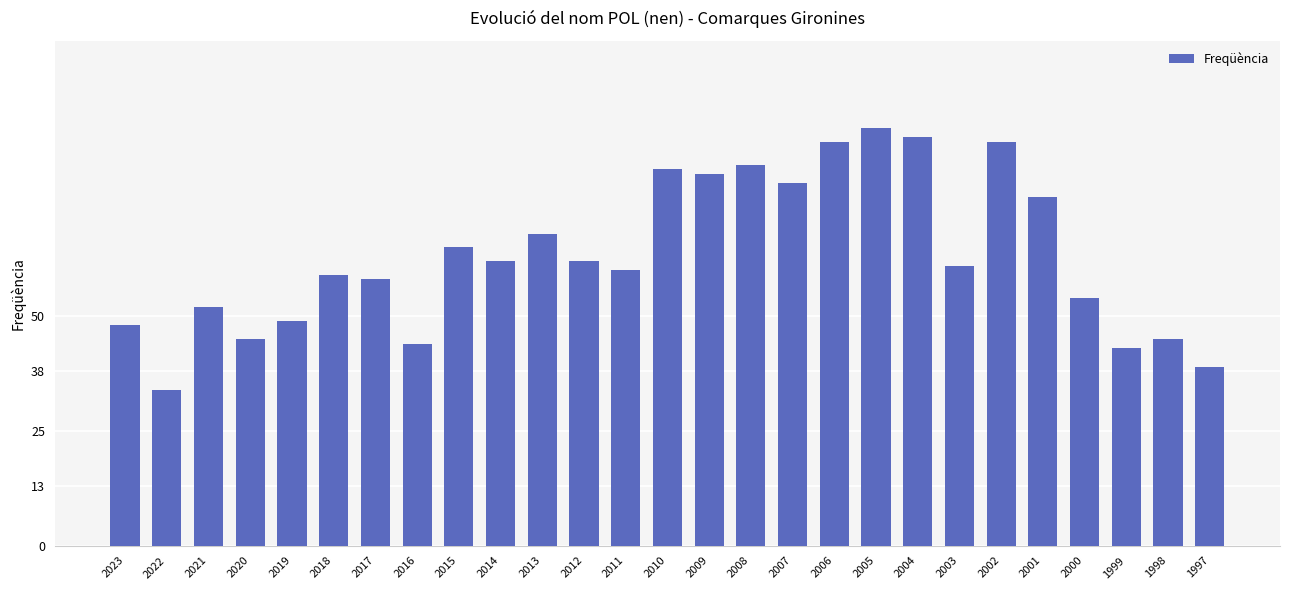

What is the average value?

63